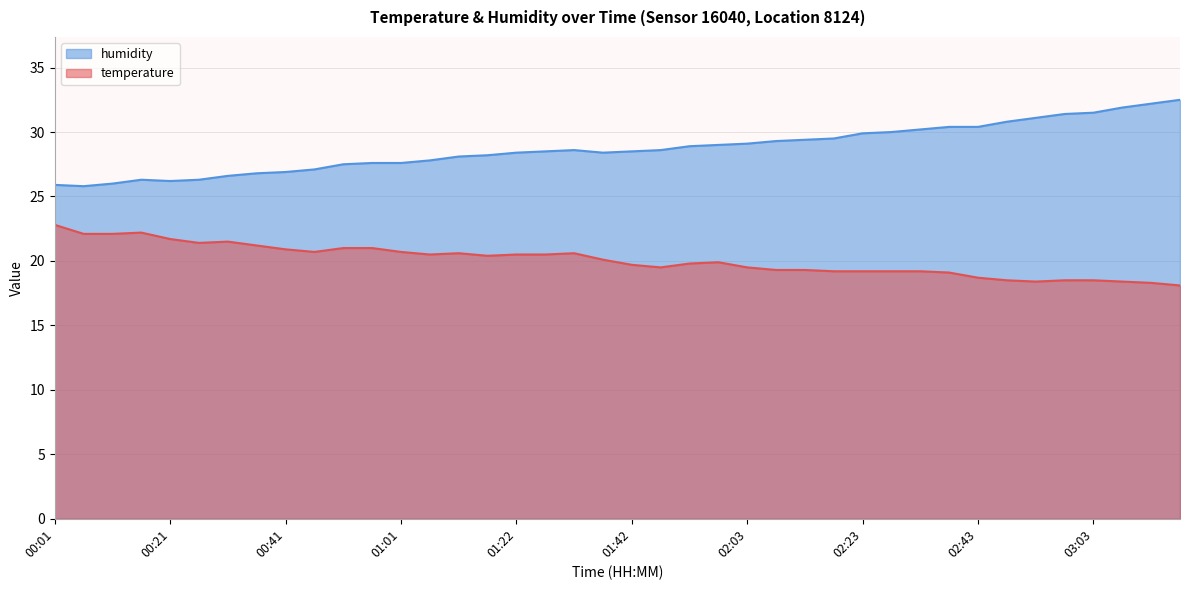

What is the label of the 35th point from the right?

00:26